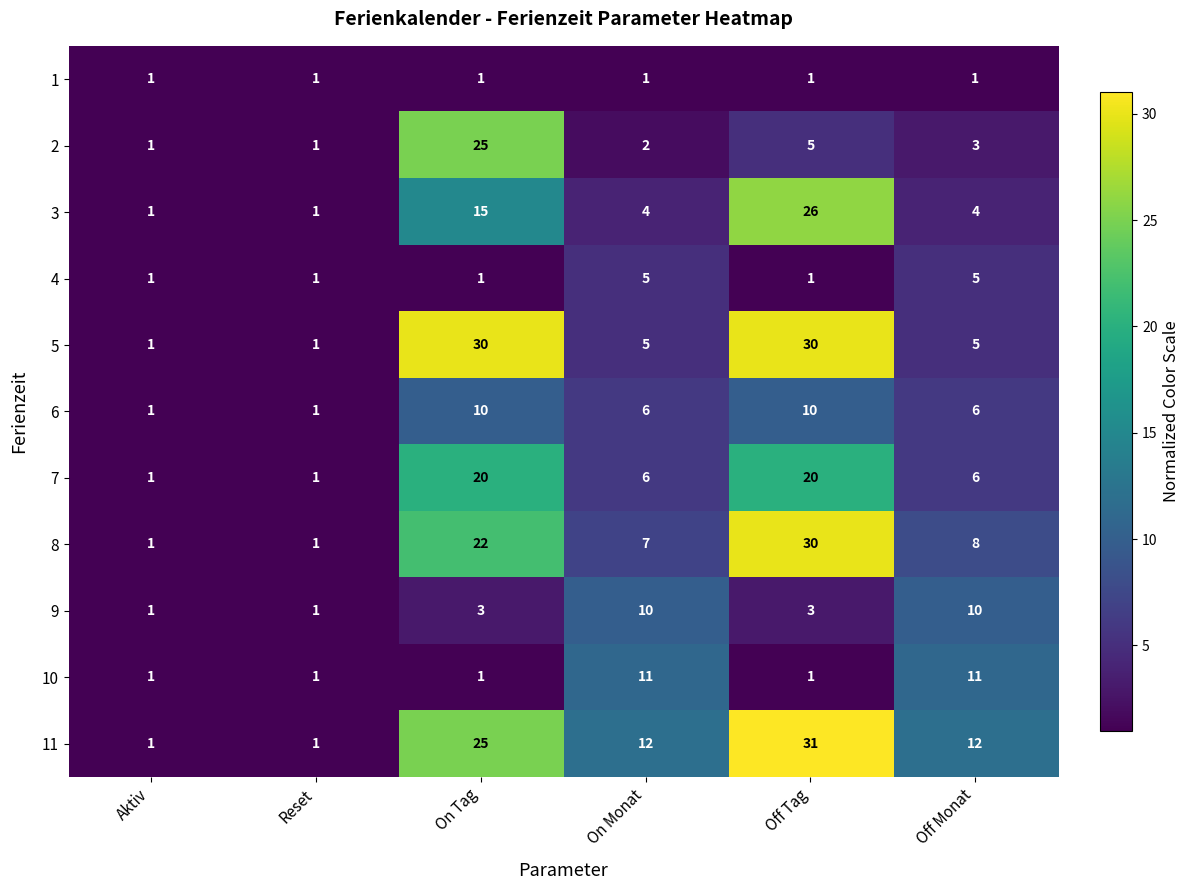

Which series changed the most between On Tag and Off Tag?

2